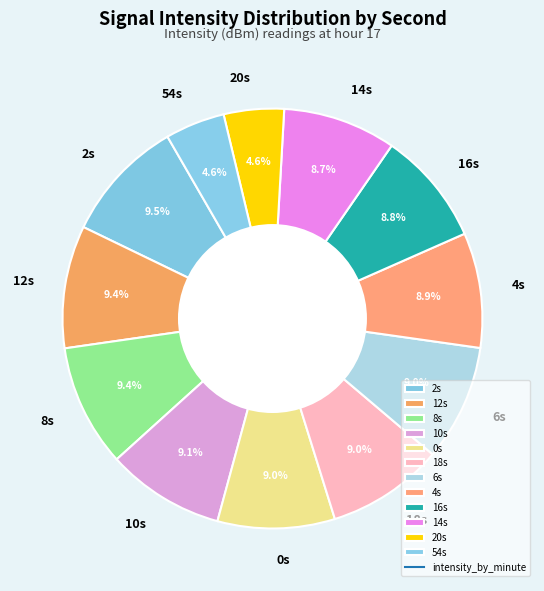

How many segments does this pie chart have?

12